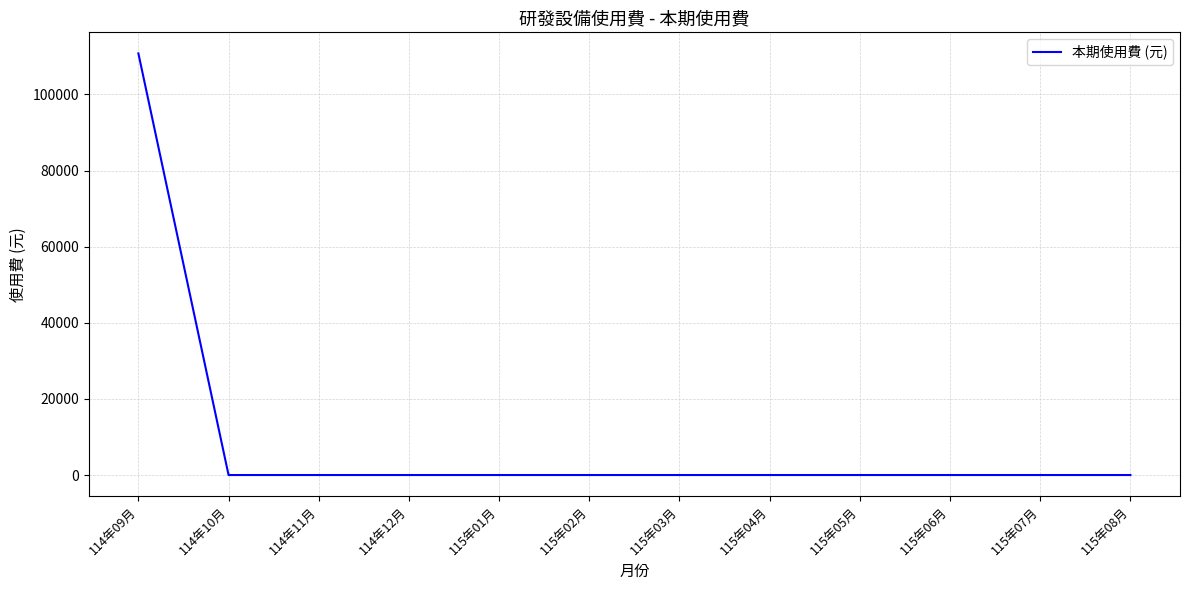

What is the greatest value displayed?

110785